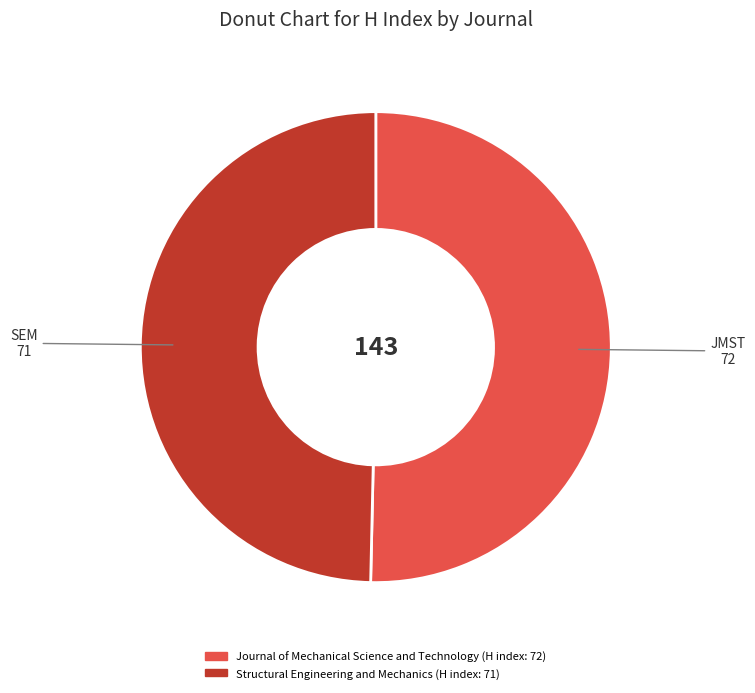

True or false: Structural Engineering and Mechanics accounts for 50% of the total.

True